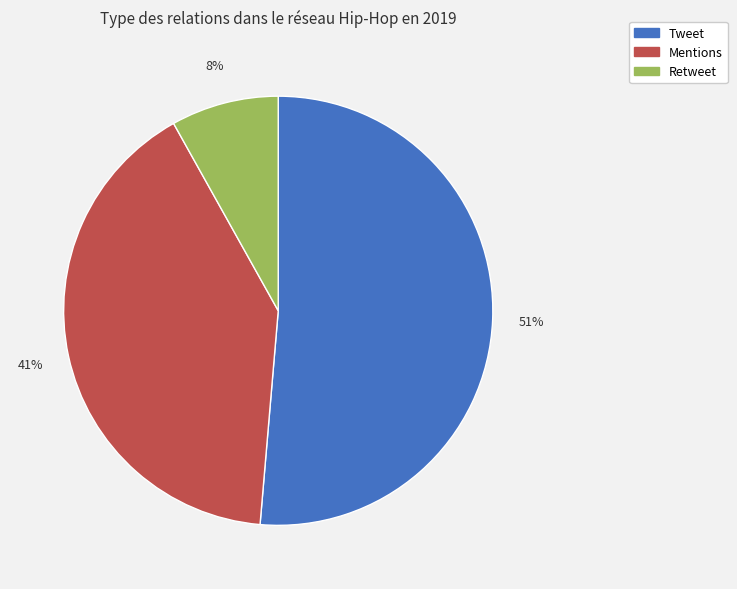

To the nearest percent, what portion does Tweet represent?

51%